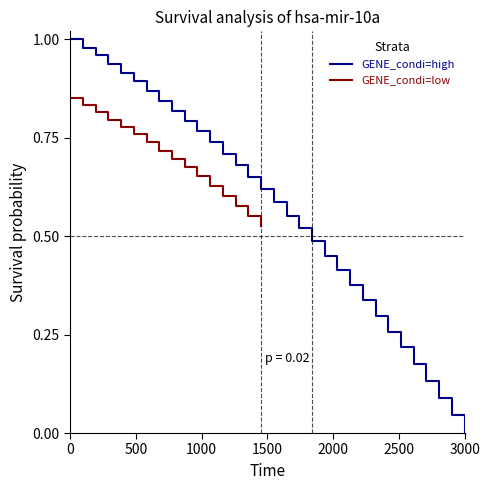

Does the chart display data point markers on the line(s)?

No